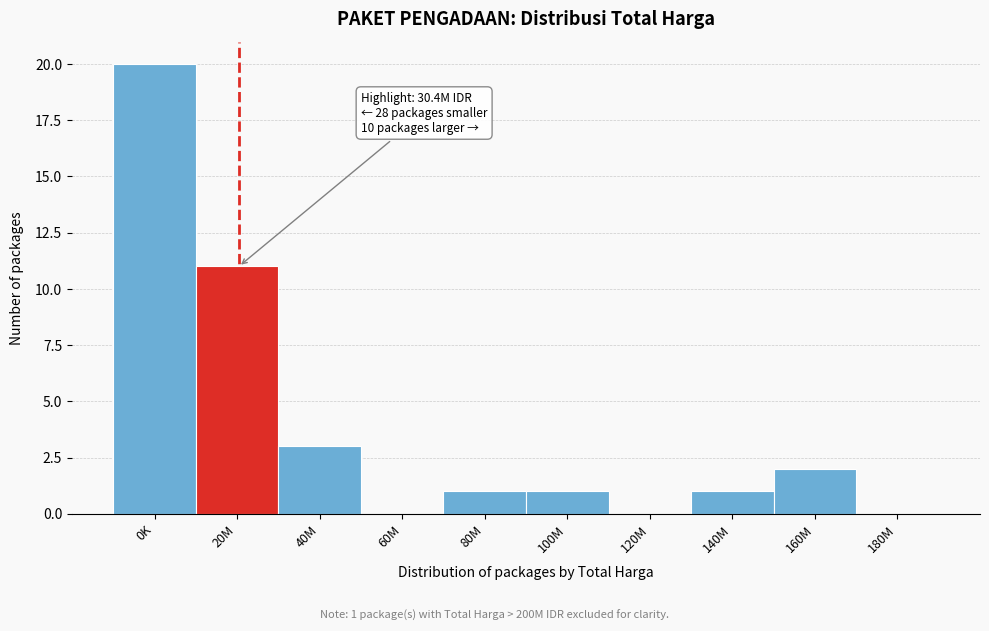

Reading left to right, list all the values displayed in this chart.

0K=20	20M=11	40M=3	60M=0	80M=1	100M=1	120M=0	140M=1	160M=2	180M=0